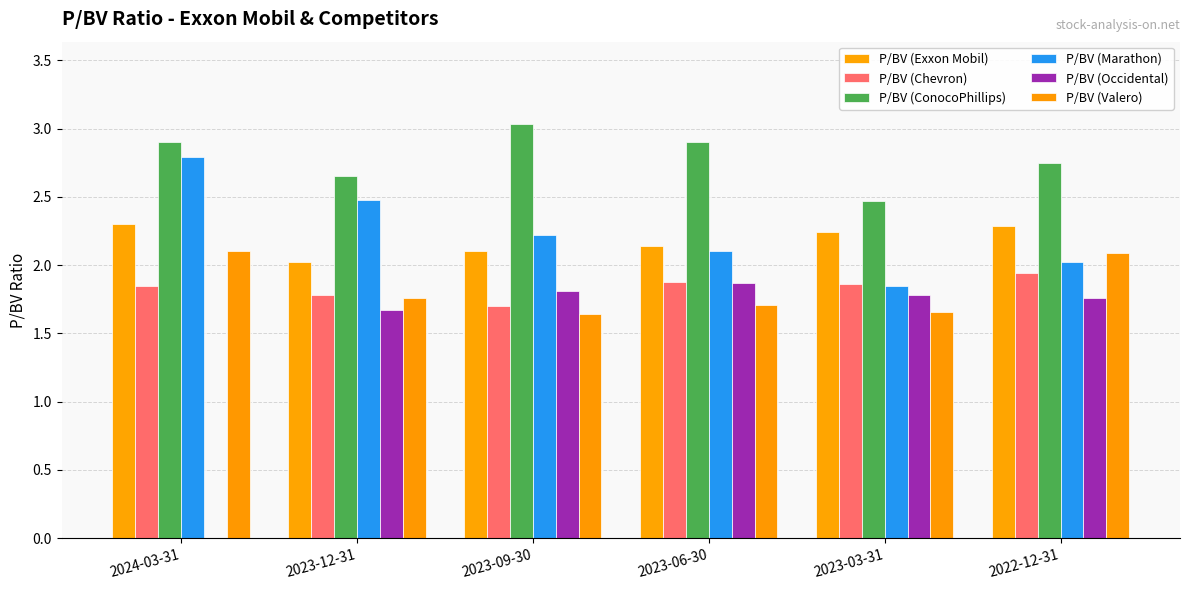

Reading right to left, extract all data points from this chart.

P/BV (Exxon Mobil): 2022-12-31=2.3	2023-03-31=2.2	2023-06-30=2.1	2023-09-30=2.1	2023-12-31=2.0	2024-03-31=2.3
P/BV (Chevron): 2022-12-31=1.9	2023-03-31=1.9	2023-06-30=1.9	2023-09-30=1.7	2023-12-31=1.8	2024-03-31=1.9
P/BV (ConocoPhillips): 2022-12-31=2.8	2023-03-31=2.5	2023-06-30=2.9	2023-09-30=3.0	2023-12-31=2.6	2024-03-31=2.9
P/BV (Marathon): 2022-12-31=2.0	2023-03-31=1.9	2023-06-30=2.1	2023-09-30=2.2	2023-12-31=2.5	2024-03-31=2.8
P/BV (Occidental): 2022-12-31=1.8	2023-03-31=1.8	2023-06-30=1.9	2023-09-30=1.8	2023-12-31=1.7	2024-03-31=0.0
P/BV (Valero): 2022-12-31=2.1	2023-03-31=1.7	2023-06-30=1.7	2023-09-30=1.6	2023-12-31=1.8	2024-03-31=2.1